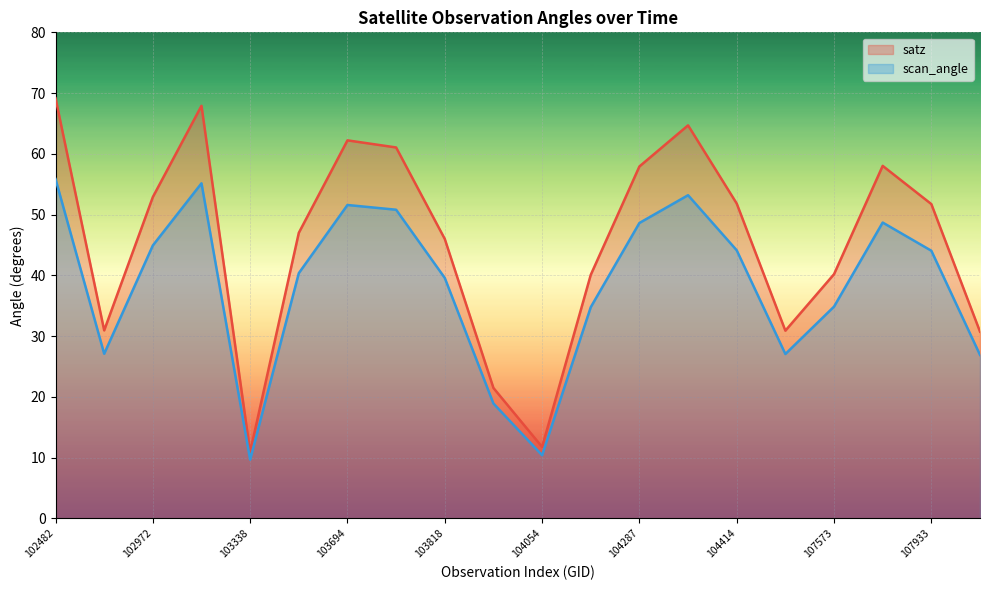

Rank the series at 107933 from highest to lowest value.

satz, scan_angle